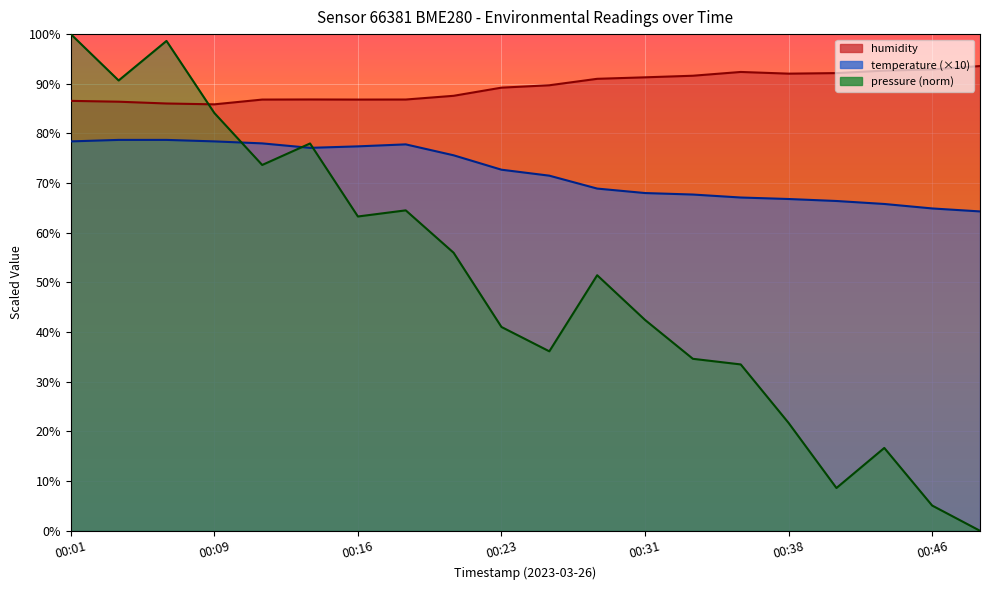

What are all the series names shown in the legend?

temperature, humidity, pressure_norm